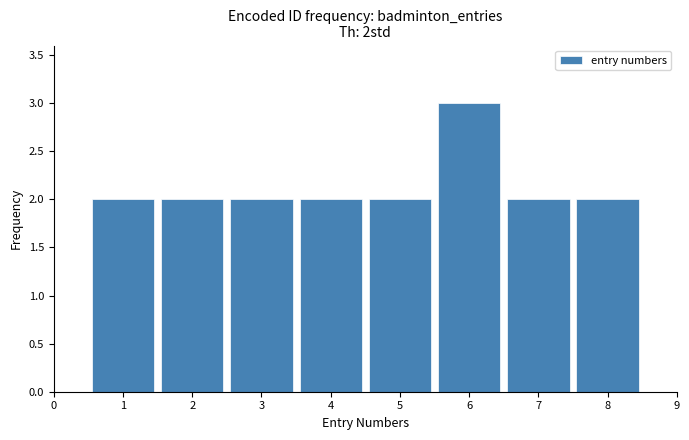

Which range on the x-axis has the tallest bar?

5.5 to 6.5